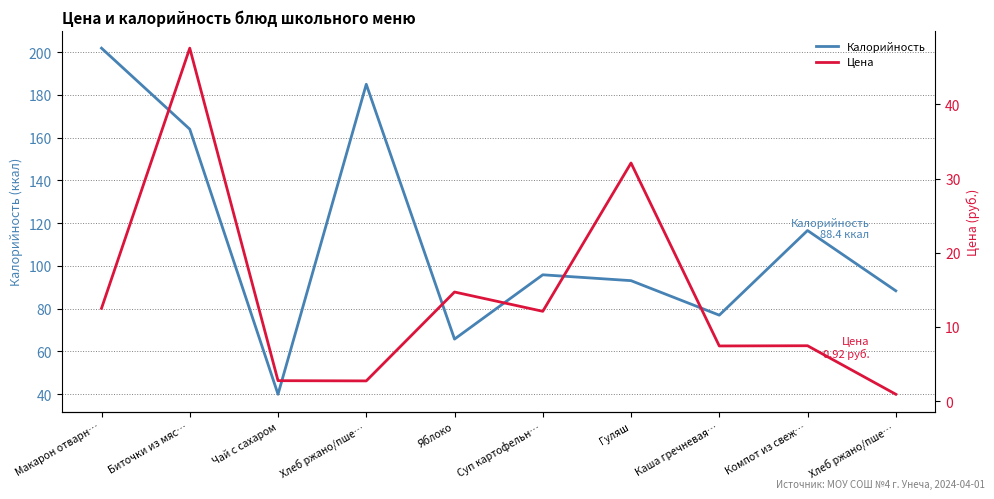

How many interior local peaks does the Цена series have?

4